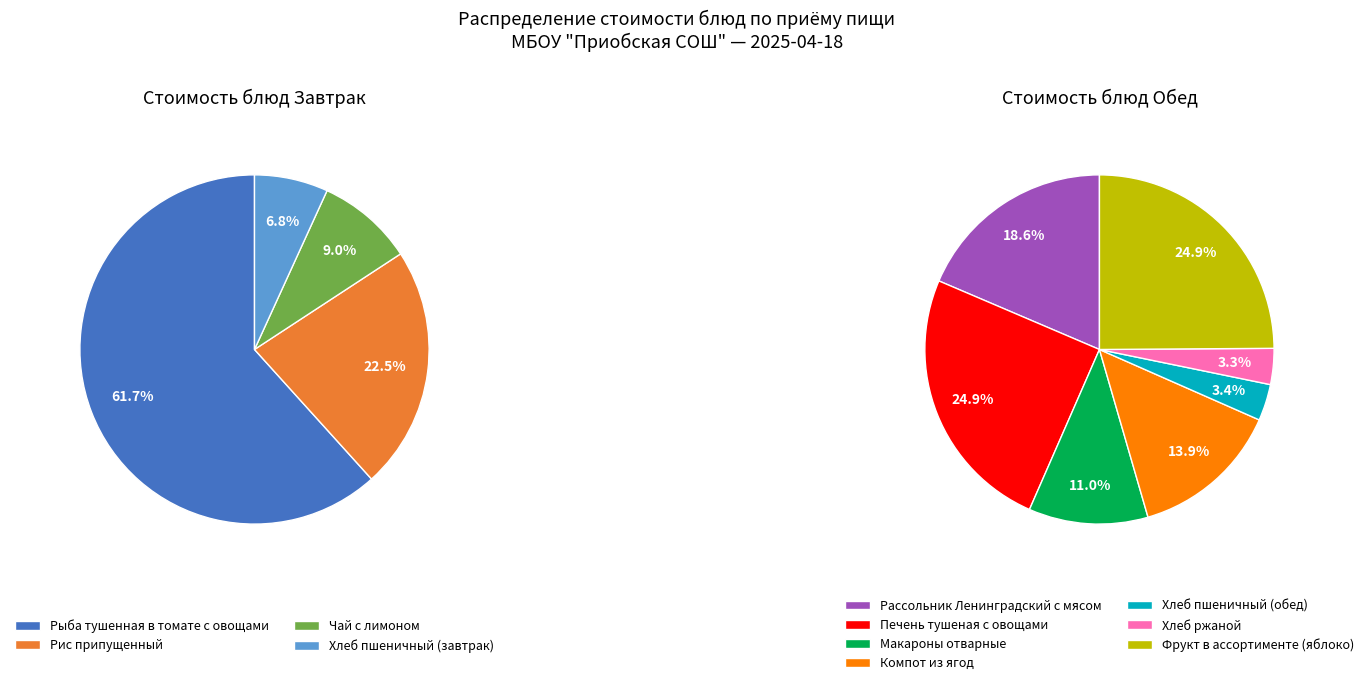

Which category accounts for the majority?

Рыба тушенная в томате с овощами